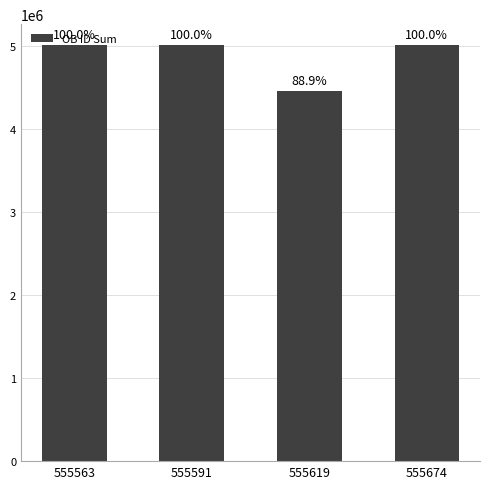

What is the value of the 1st bar from the left?

5013897